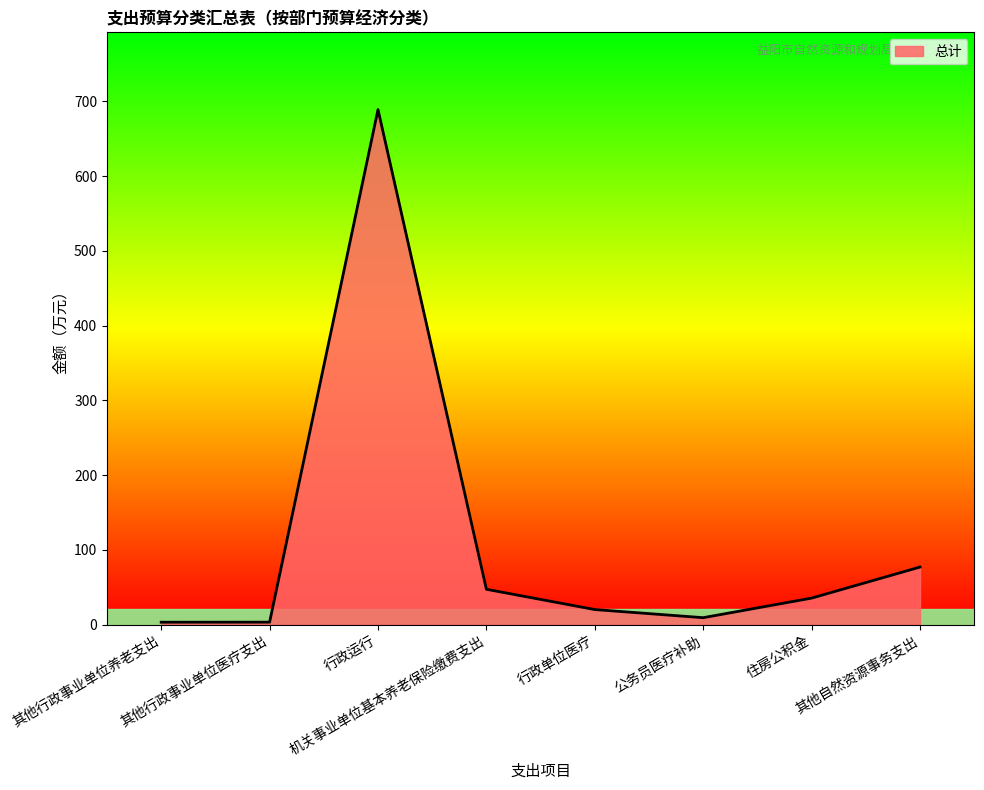

What is the sum of all values?

884.6